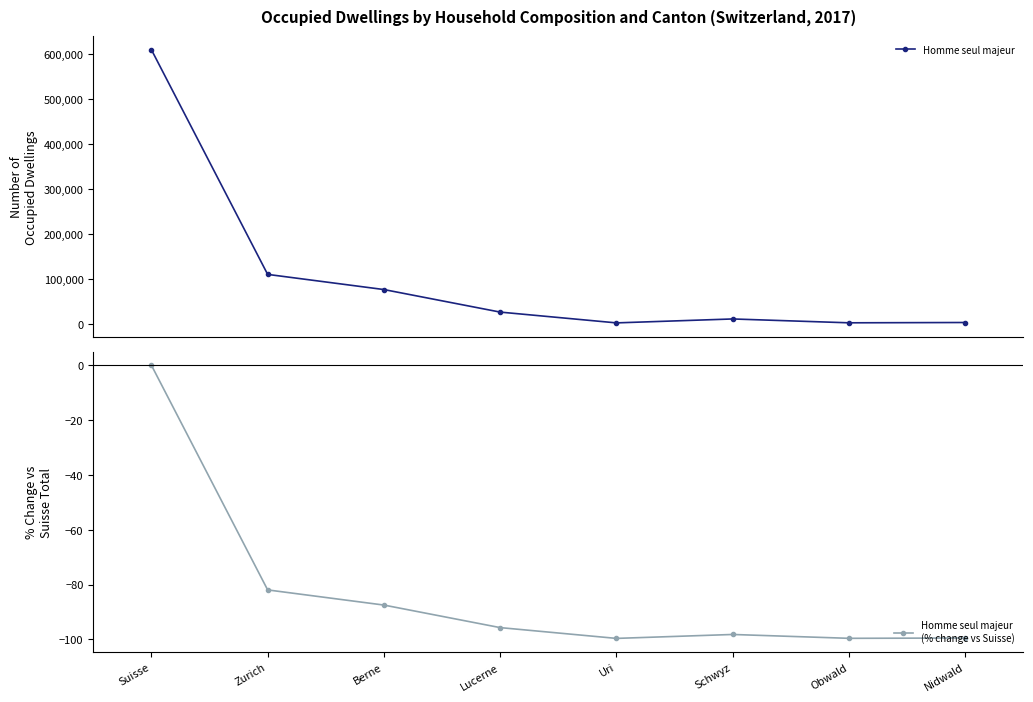

True or false: Homme seul majeur
(% change vs Suisse) and Homme seul majeur cross at least once.

False